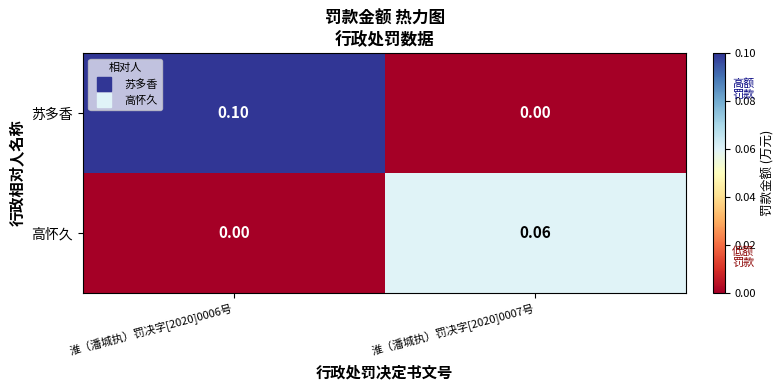

At how many categories does at least one series exceed 0?

2